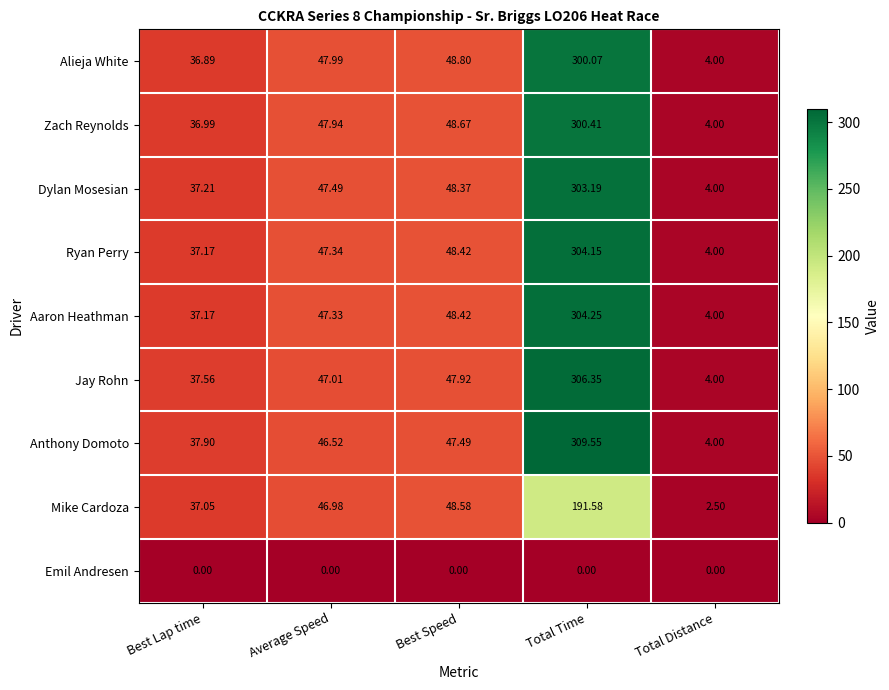

At which category is the sum across all series the highest?

Total Time